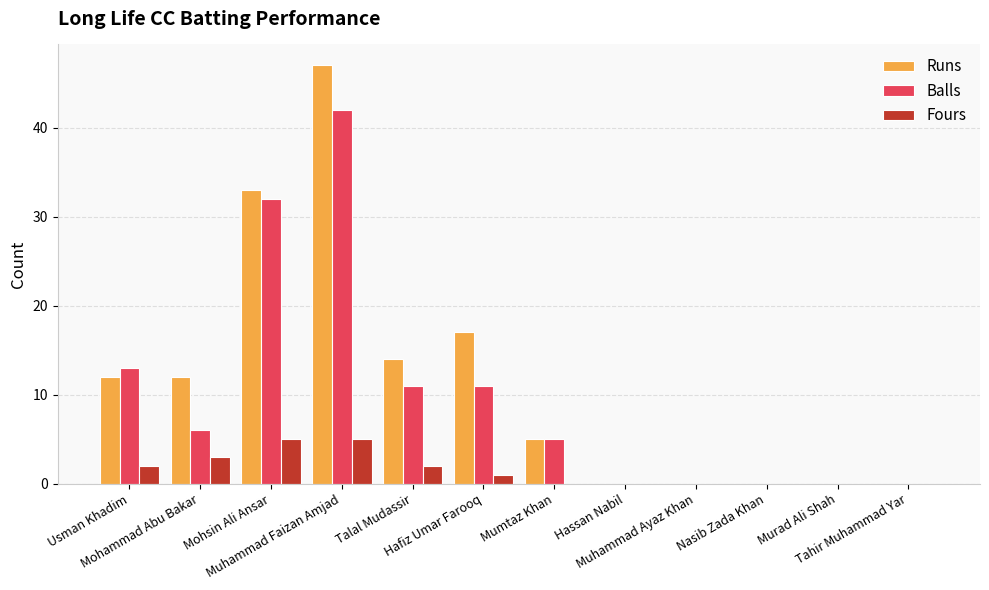

At which label does Fours first exceed 1?

Usman Khadim